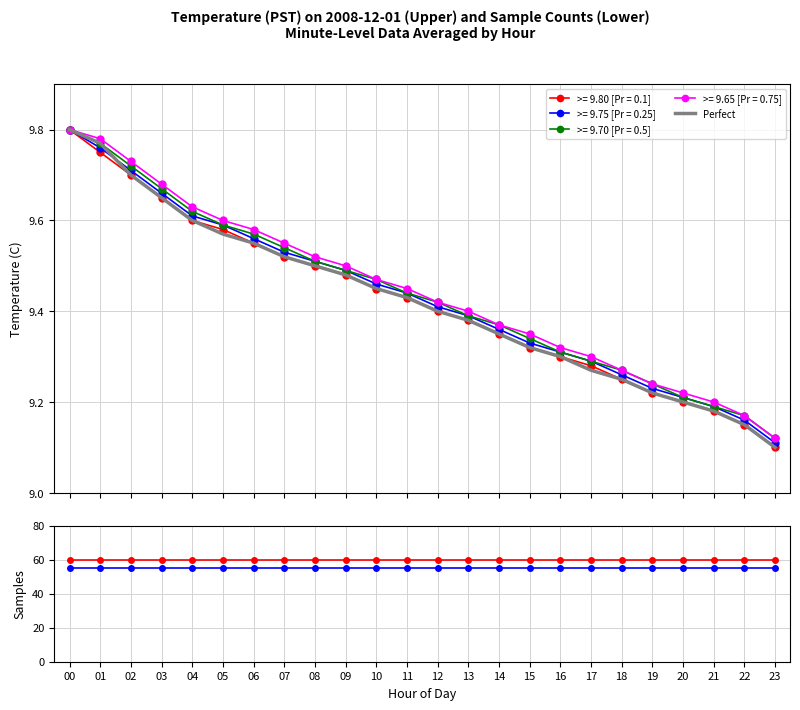

Reading right to left, list all the values displayed in this chart.

Perfect: 9.1	9.2	9.2	9.2	9.2	9.2	9.3	9.3	9.3	9.3	9.4	9.4	9.4	9.4	9.5	9.5	9.5	9.6	9.6	9.6	9.7	9.7	9.8	9.8
count_Pr0.1: 60.0	60.0	60.0	60.0	60.0	60.0	60.0	60.0	60.0	60.0	60.0	60.0	60.0	60.0	60.0	60.0	60.0	60.0	60.0	60.0	60.0	60.0	60.0	60.0
count_Pr0.25: 55.0	55.0	55.0	55.0	55.0	55.0	55.0	55.0	55.0	55.0	55.0	55.0	55.0	55.0	55.0	55.0	55.0	55.0	55.0	55.0	55.0	55.0	55.0	55.0